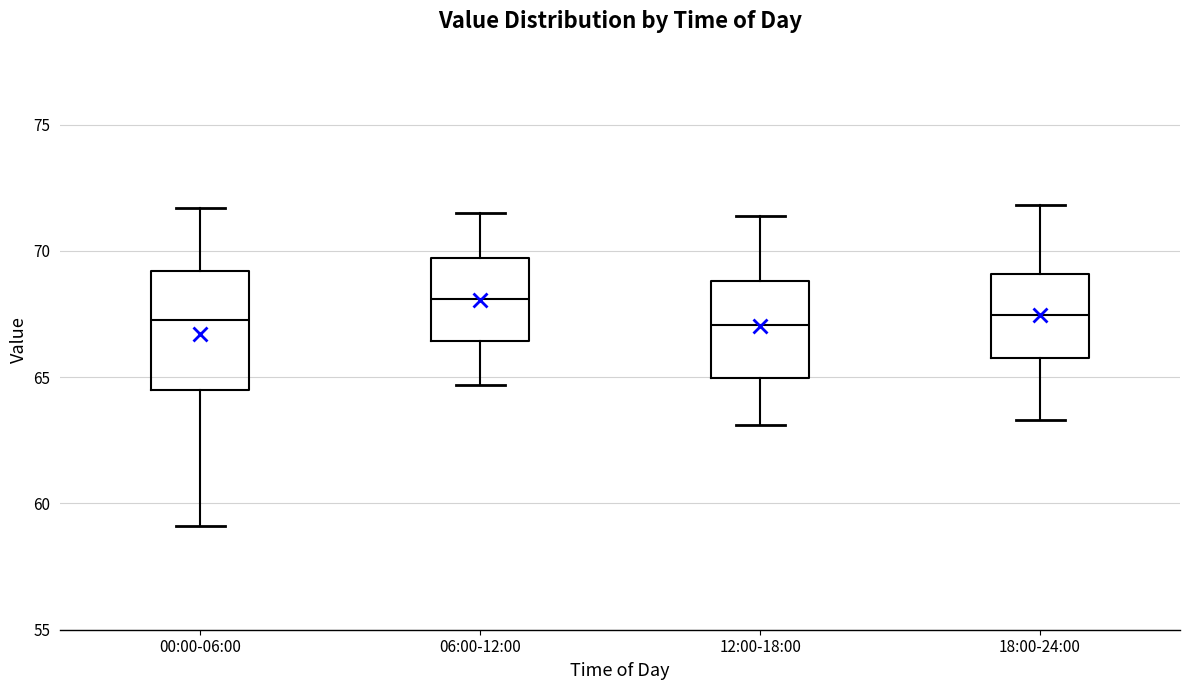

Reading left to right, read every box against the y-axis: the position of its median line, the range the box covers, and the ends of its whiskers. The values are not printed on the chart, so give them approximately, as read against the axis.

00:00-06:00: median 67.5, box 64.5 to 69.0, whiskers 59.0 to 71.5
06:00-12:00: median 68.0, box 66.5 to 69.5, whiskers 64.5 to 71.5
12:00-18:00: median 67.0, box 65.0 to 69.0, whiskers 63.0 to 71.5
18:00-24:00: median 67.5, box 66.0 to 69.0, whiskers 63.5 to 72.0